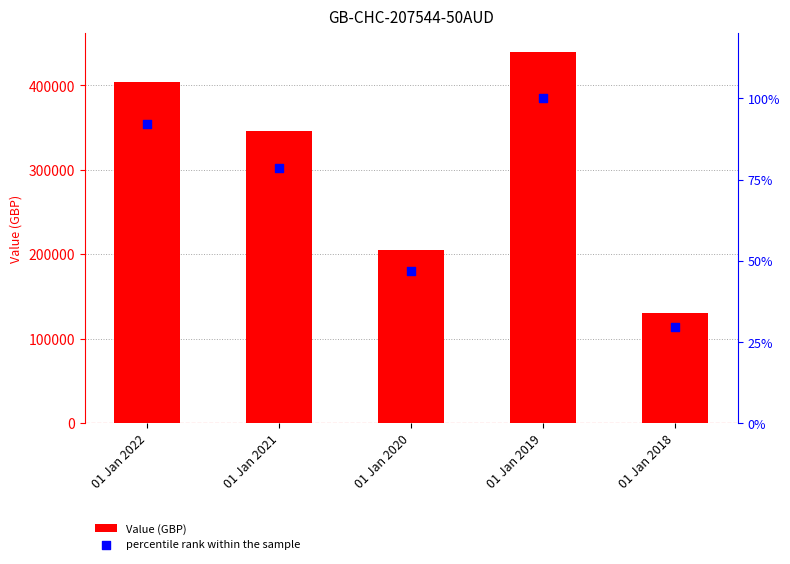

Which series has the largest Y range (max minus min)?

Value (GBP)